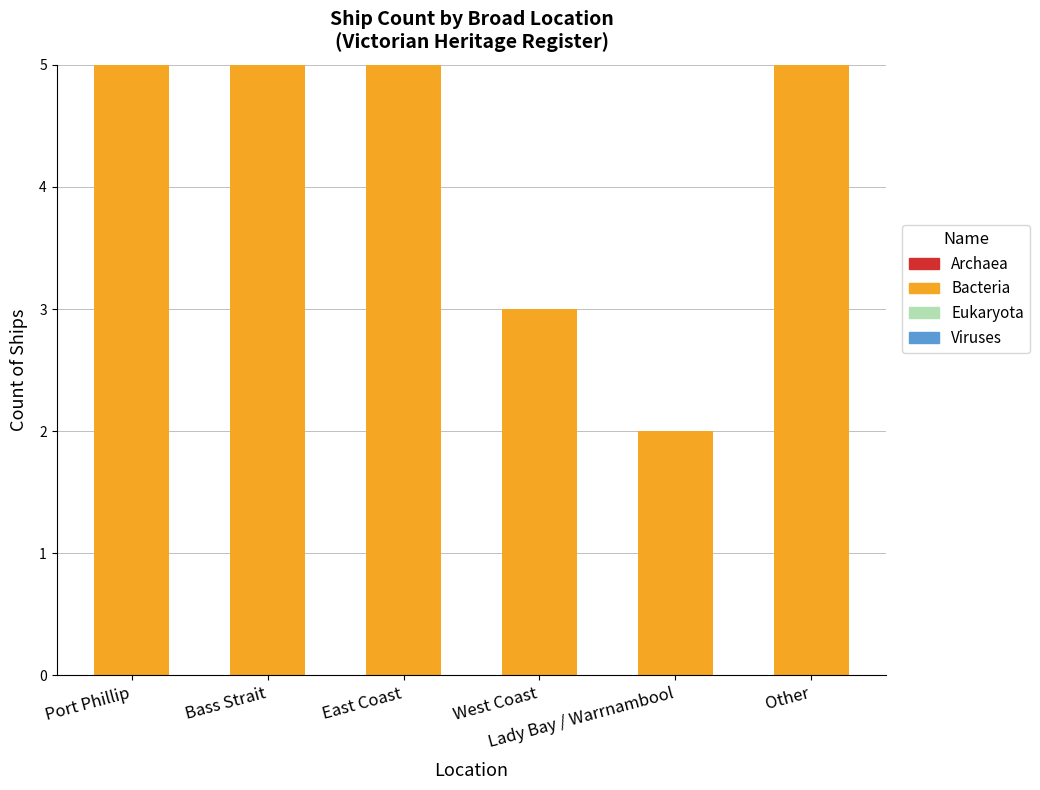

What is the value of the 4th bar from the left?

3